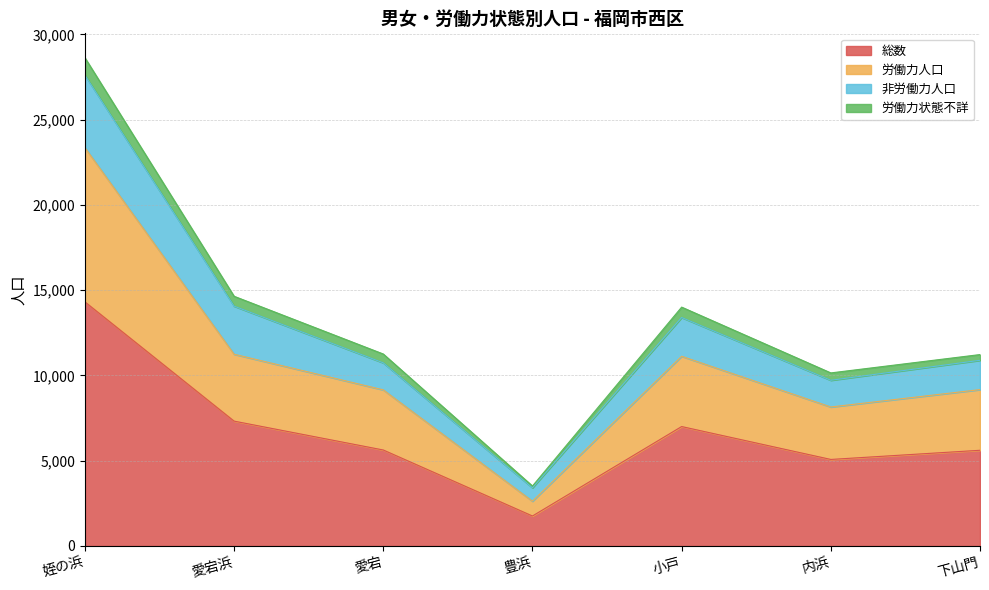

Is it true that 総数 equals 3139 at 豊浜?

False